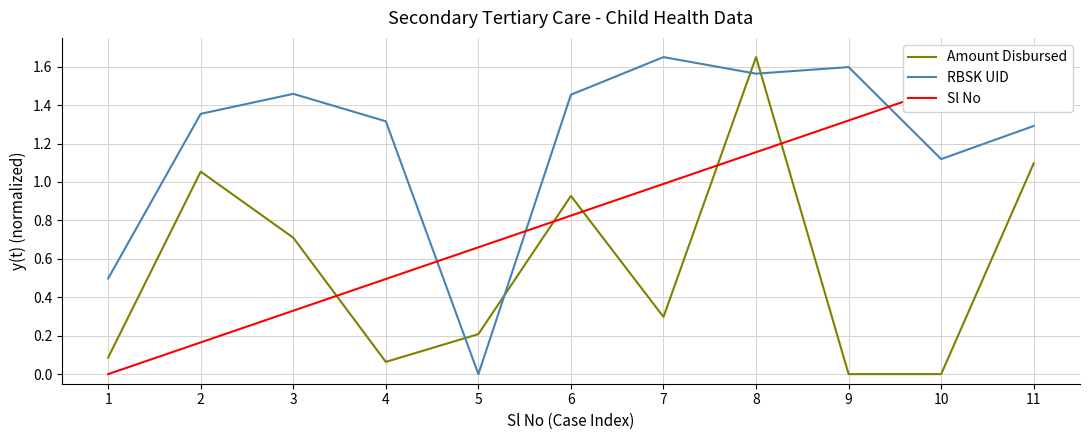

What value does the RBSK UID series have at 8?

1.6